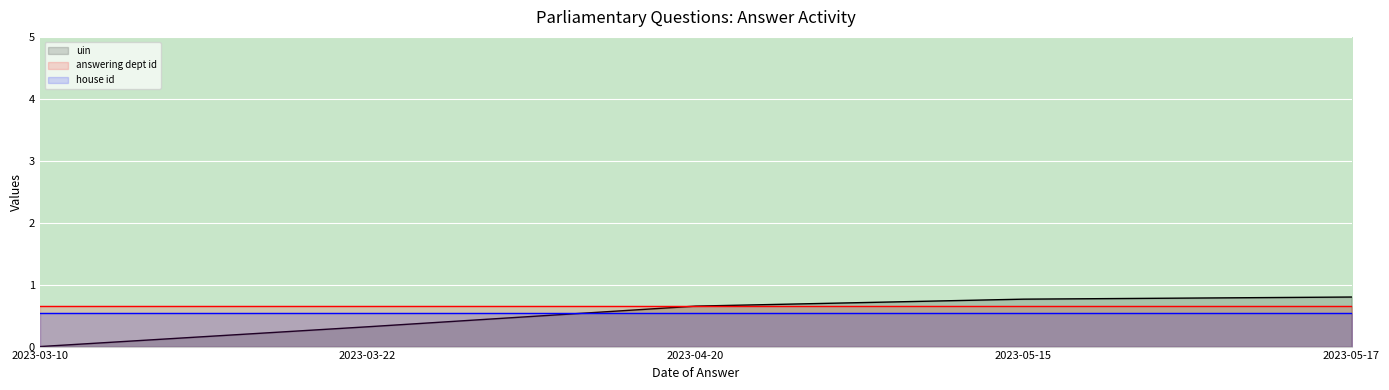

At which category is the sum across all series the highest?

2023-05-17